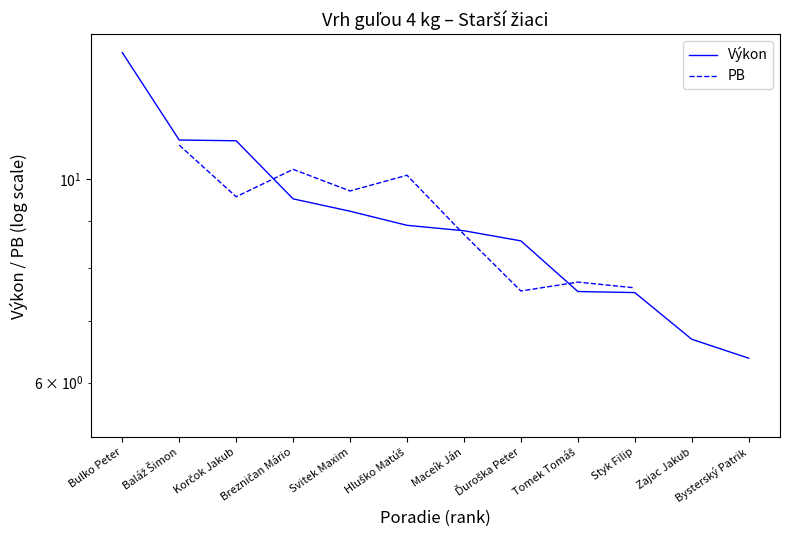

List the series in order of their peak value, highest first.

Výkon, PB